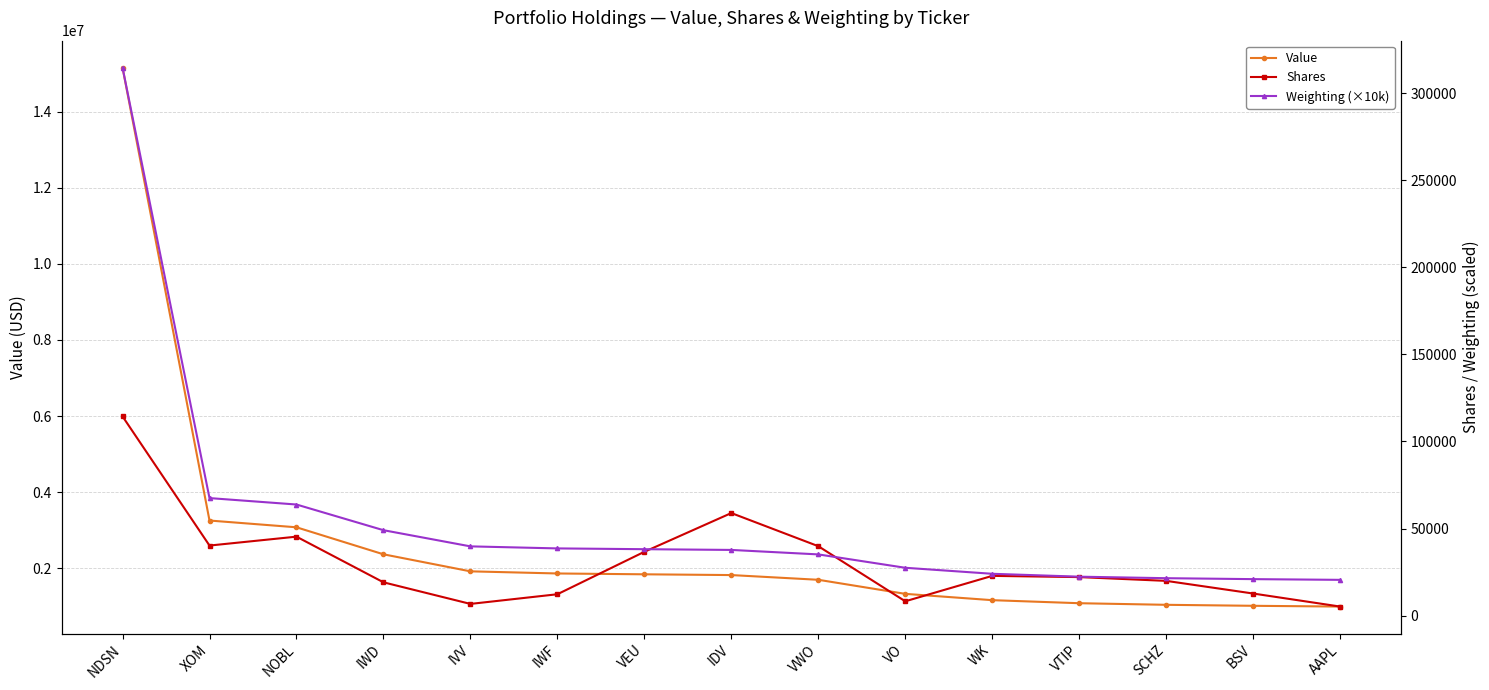

Does the chart have visible grid lines?

Yes